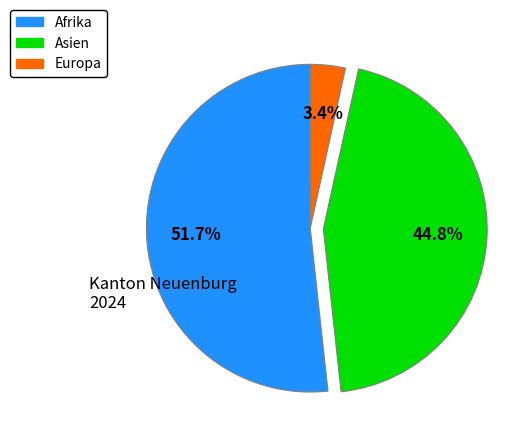

Count the number of slices in the pie.

3